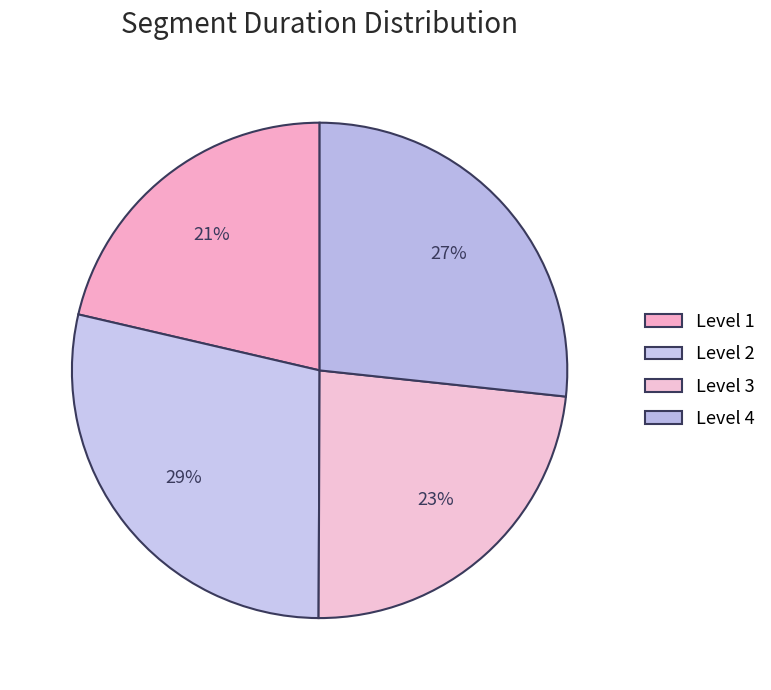

How many segments does this pie chart have?

4